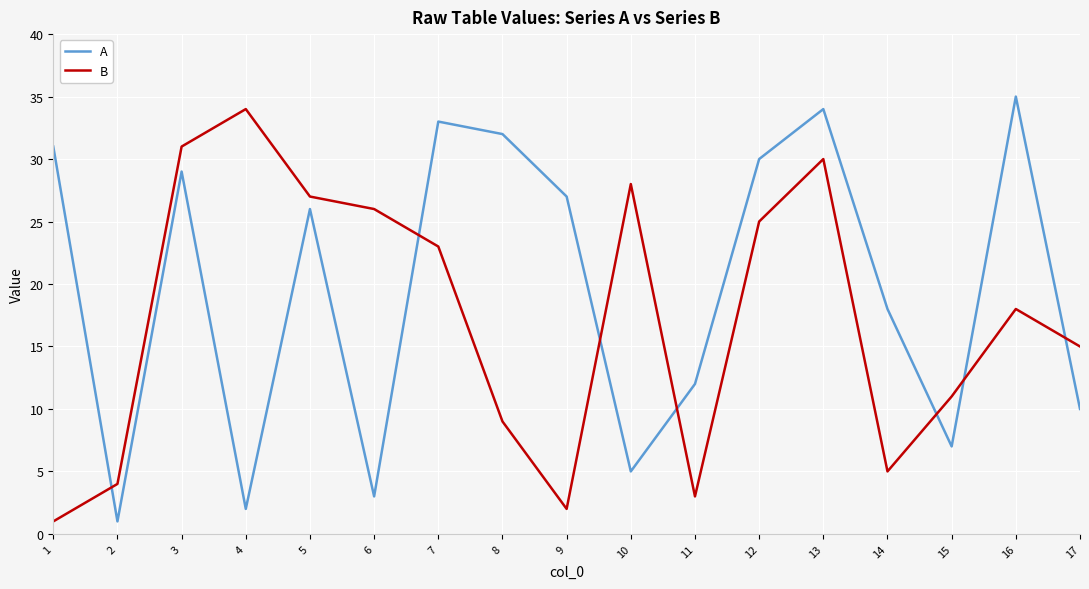

How many categories are shown in the chart?

17